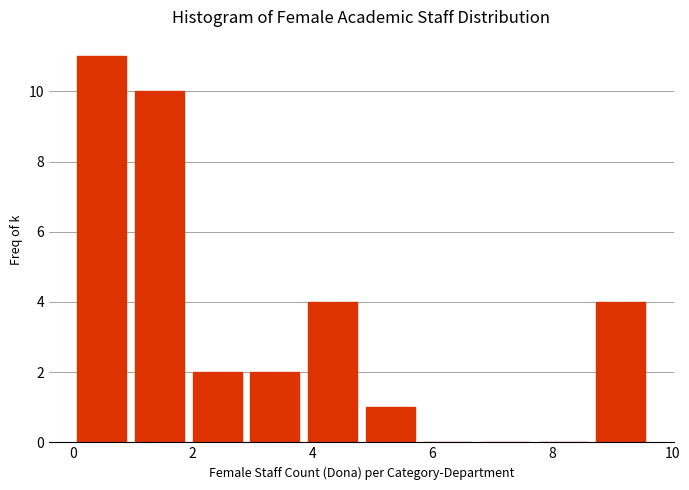

How tall is the bar that spans 2.8 to 3.8 on the x-axis? Neither the bar edges nor the heights are printed on the chart, so give them approximately, as read against the axes.

2